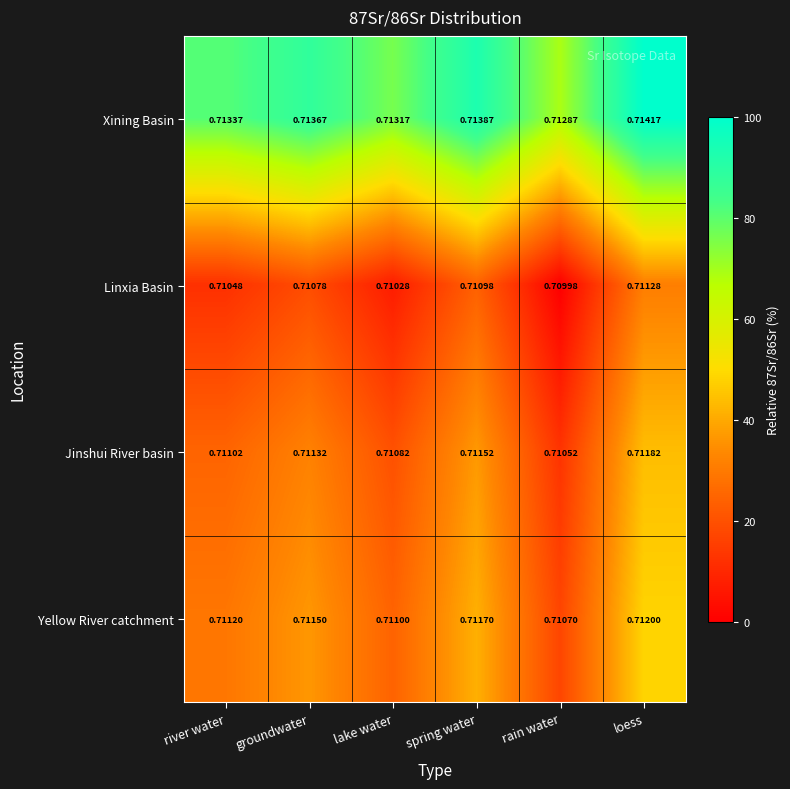

How many categories are shown in the chart?

6